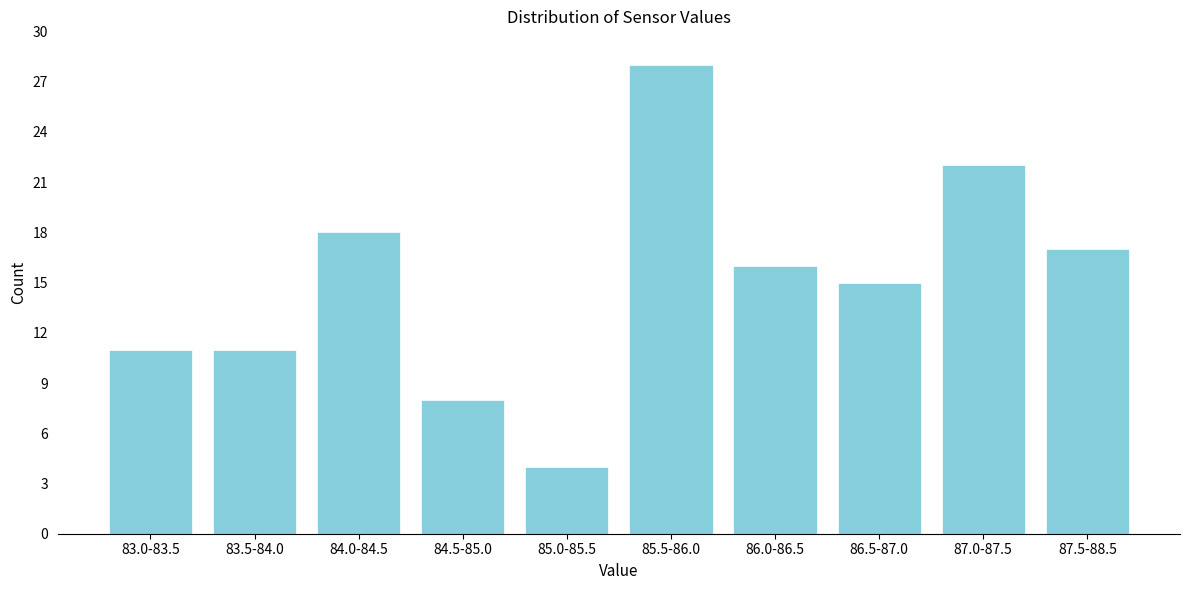

Reading left to right, list all the values displayed in this chart.

11	11	18	8	4	28	16	15	22	17